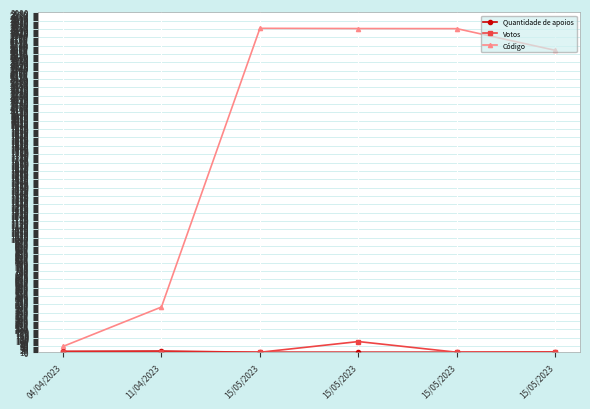

How many lines are shown in the chart?

3